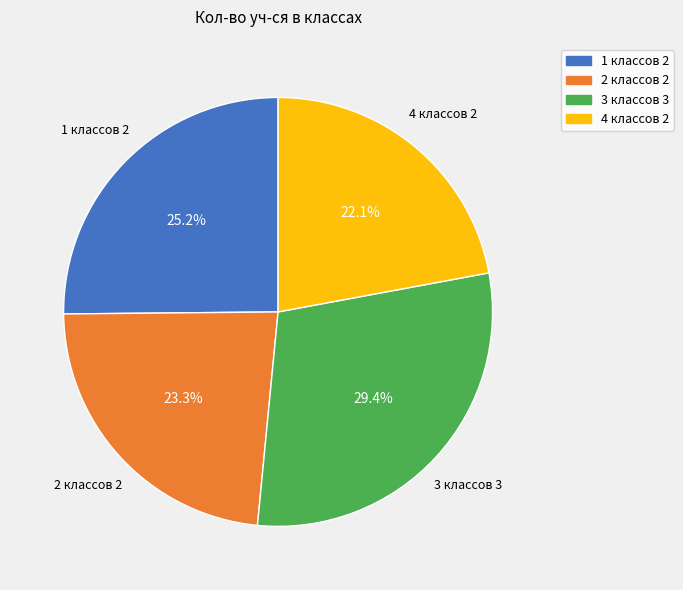

What is the ratio of the value at 3 классов 3 to the value at 1 классов 2?

1.2